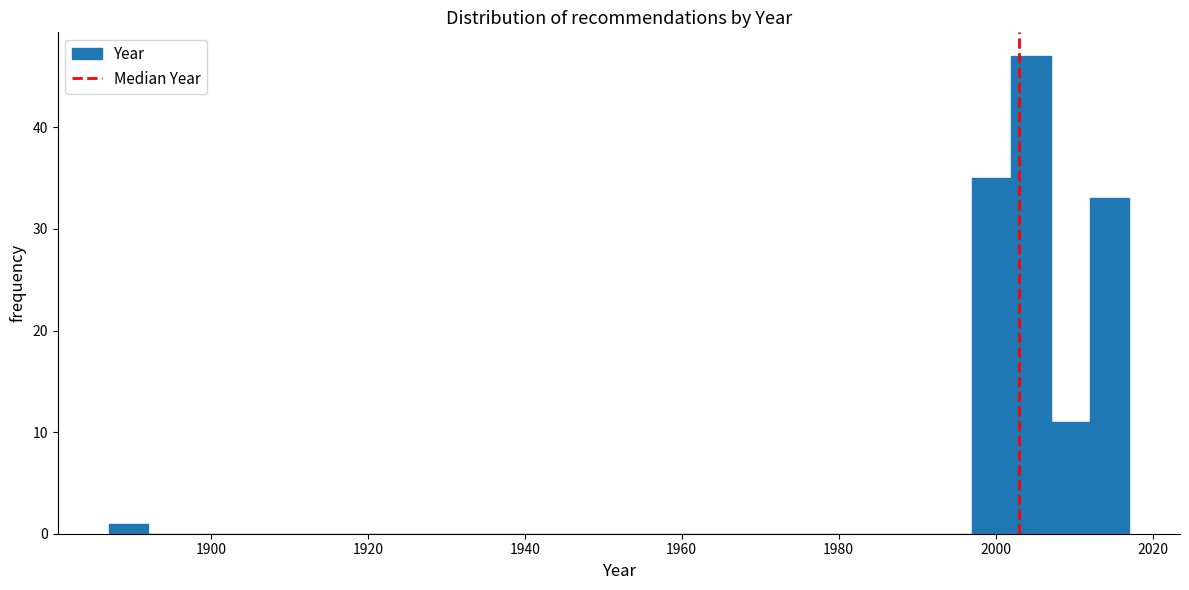

Read against the x-axis, roughly where is the centre of the tallest bar?

2004